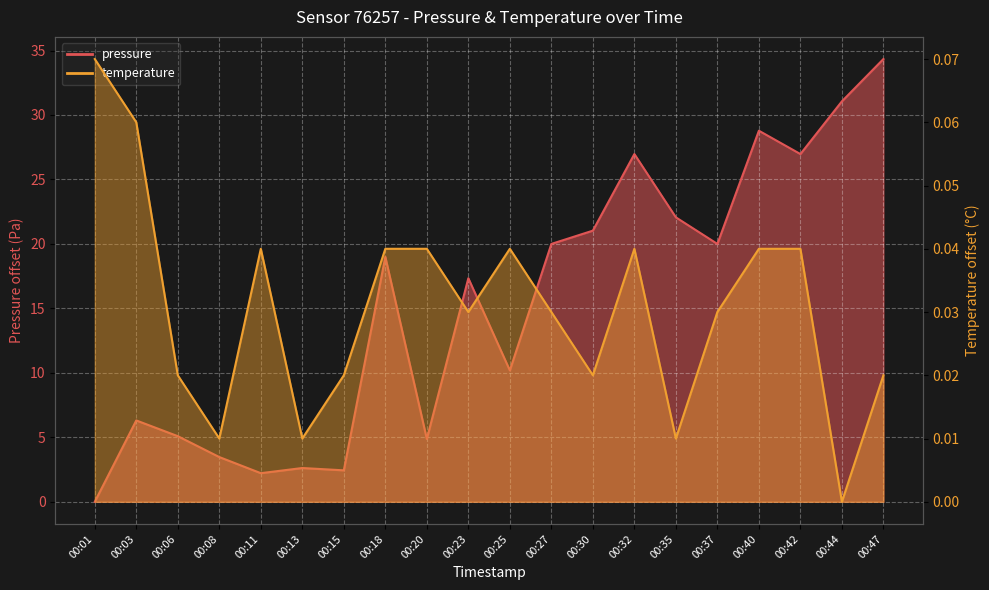

Reading left to right, transcribe all the data shown in this chart.

pressure: 0.0	6.3	5.1	3.5	2.2	2.6	2.4	19.0	4.9	17.3	10.2	20.0	21.0	27.0	22.1	20.0	28.8	27.0	31.1	34.3
temperature: 0.1	0.1	0.0	0.0	0.0	0.0	0.0	0.0	0.0	0.0	0.0	0.0	0.0	0.0	0.0	0.0	0.0	0.0	0.0	0.0